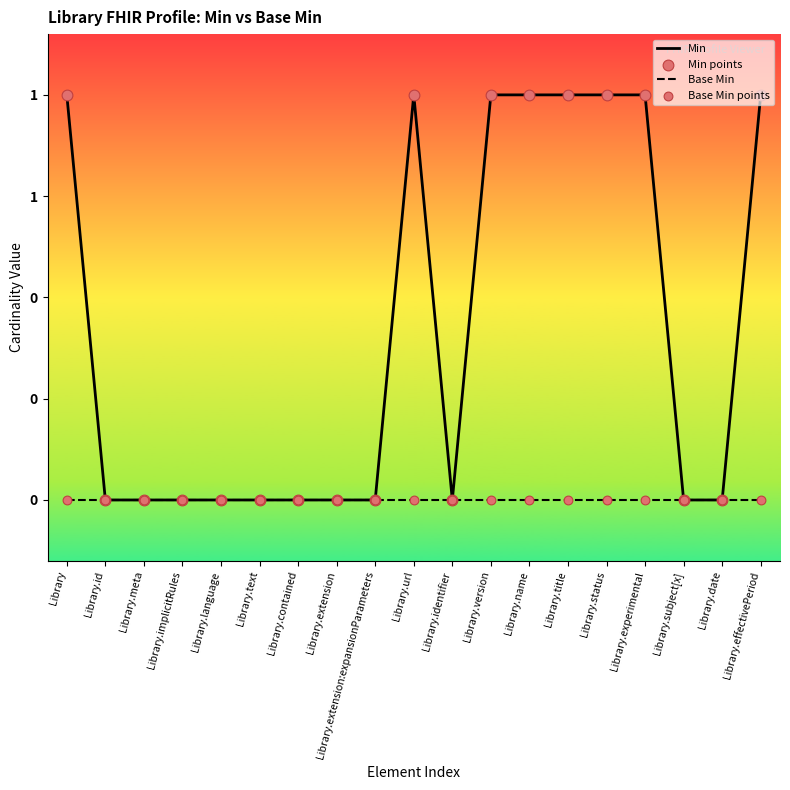

Is this an area chart (filled region under the line)?

No